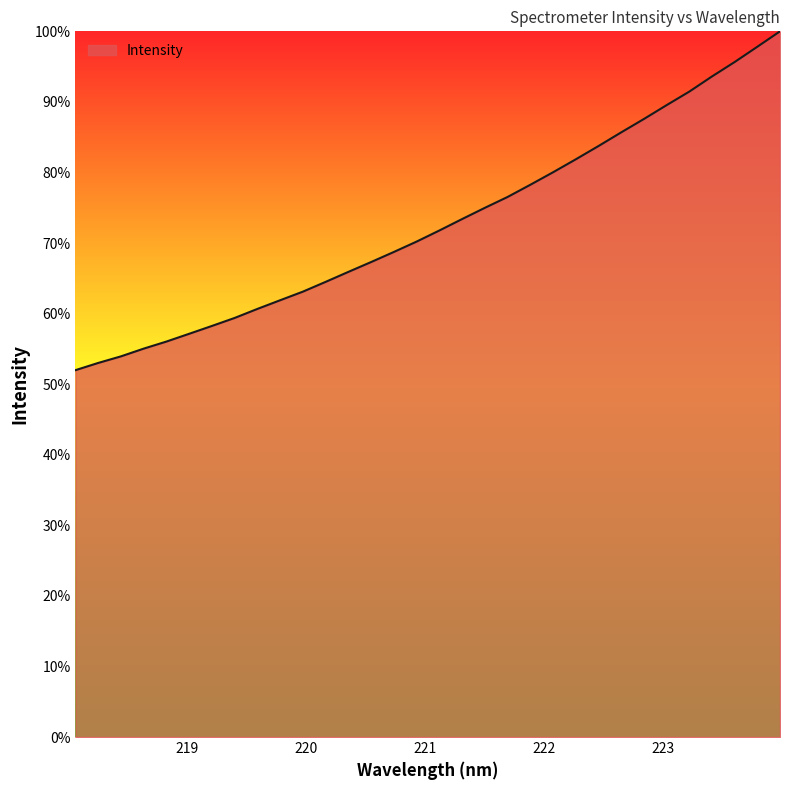

What is the difference between the maximum and minimum values?

48.0